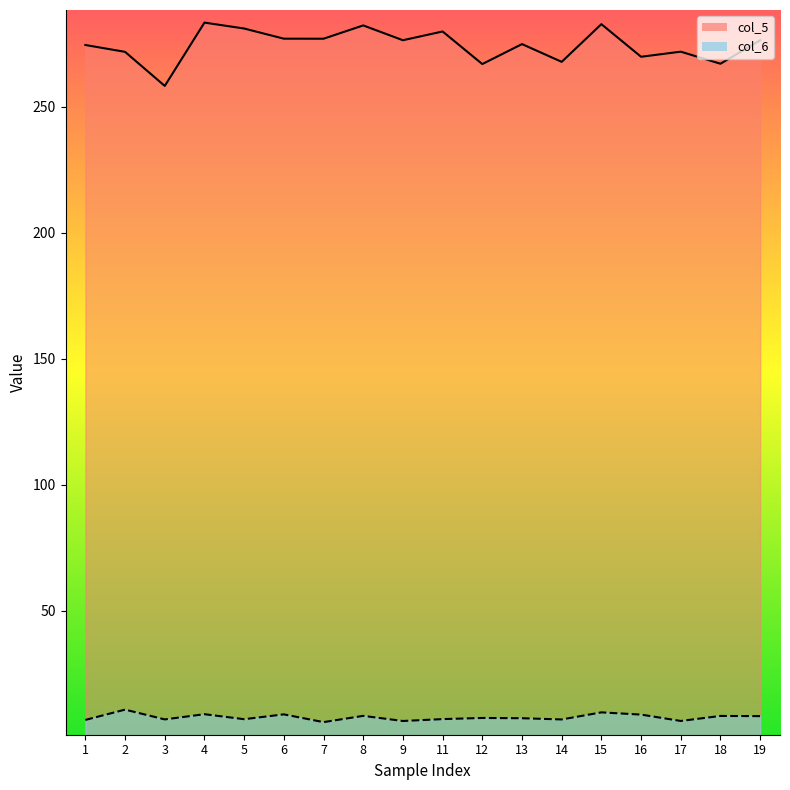

Which series changed the most between 9 and 15?

col_5